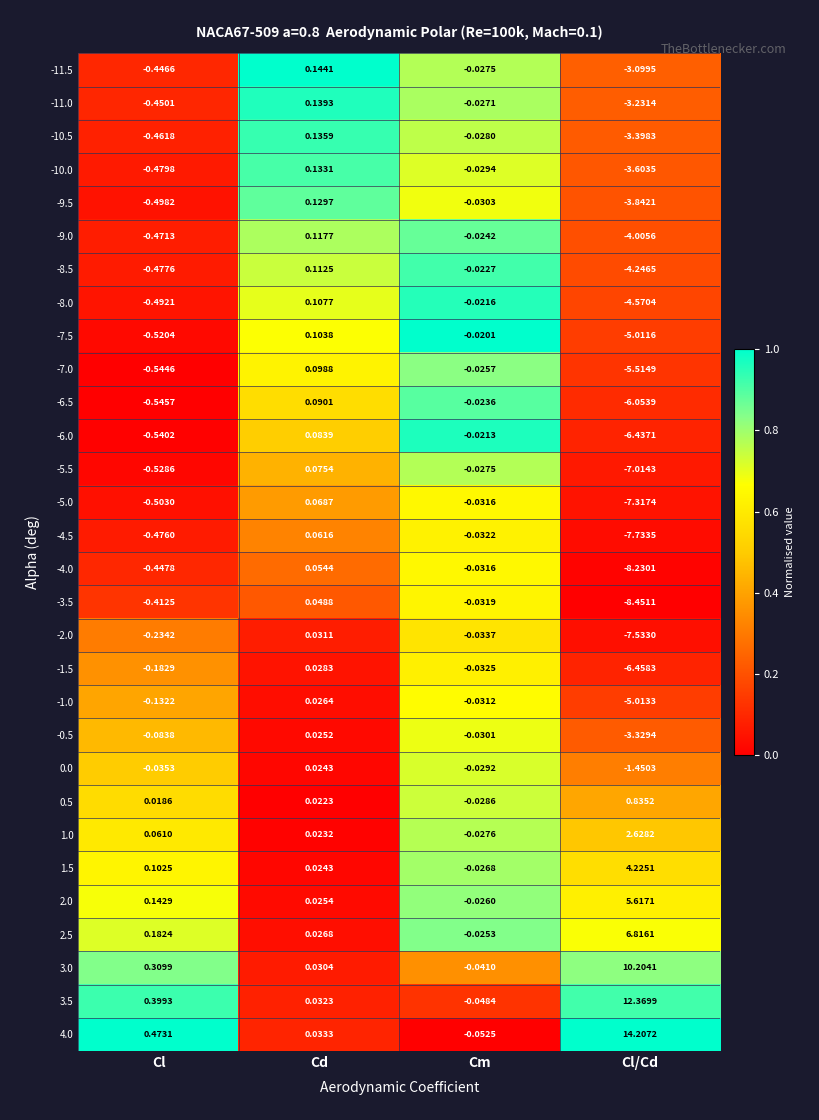

What is the total value across all series at Cm?

-0.9